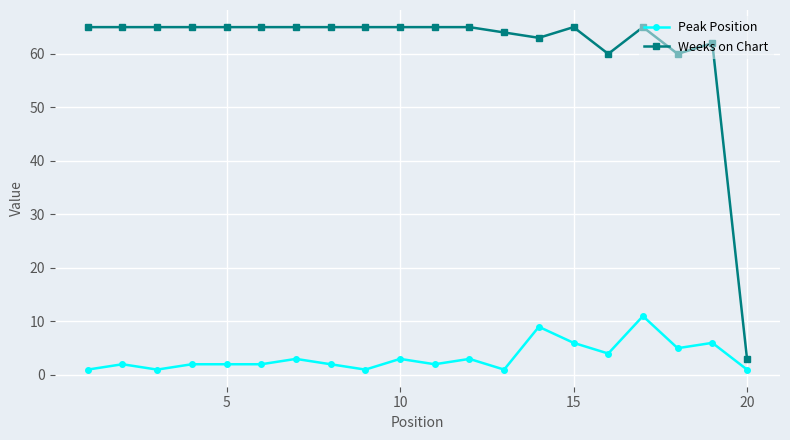

How many categories are shown in the chart?

20